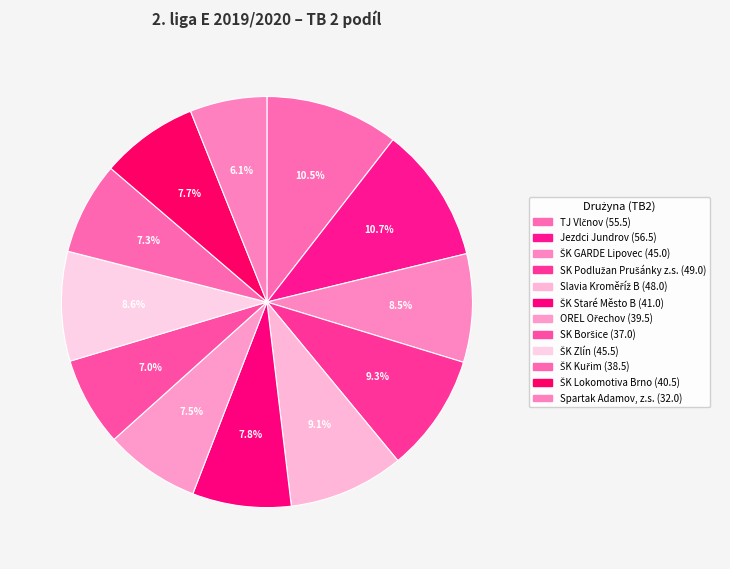

How many slices are in this pie chart?

12